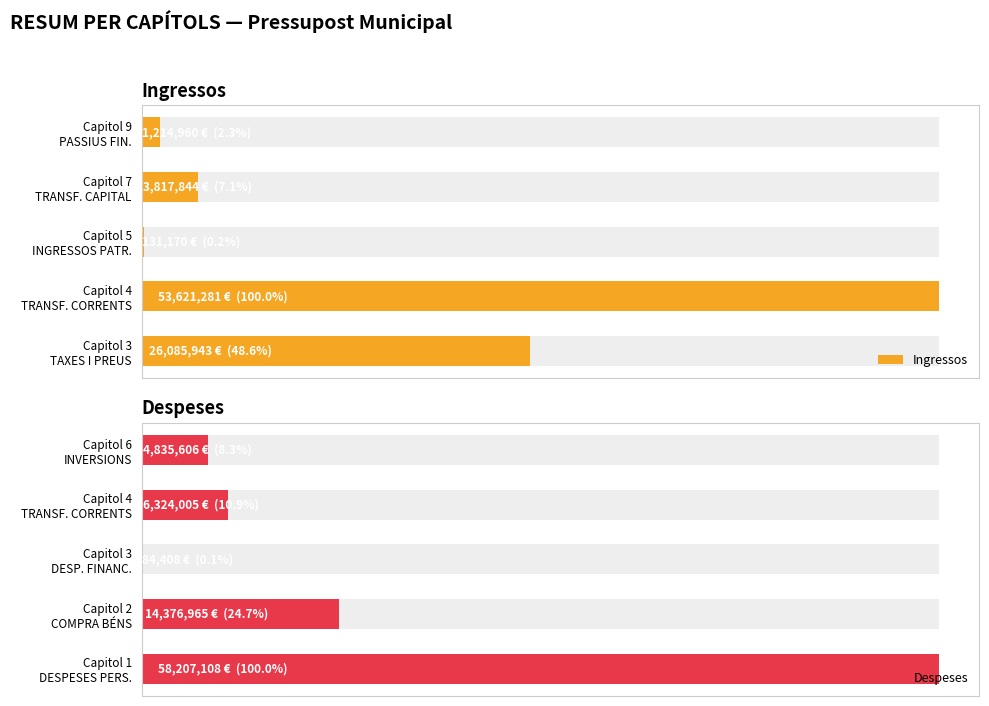

How many bars are there in each group?

2